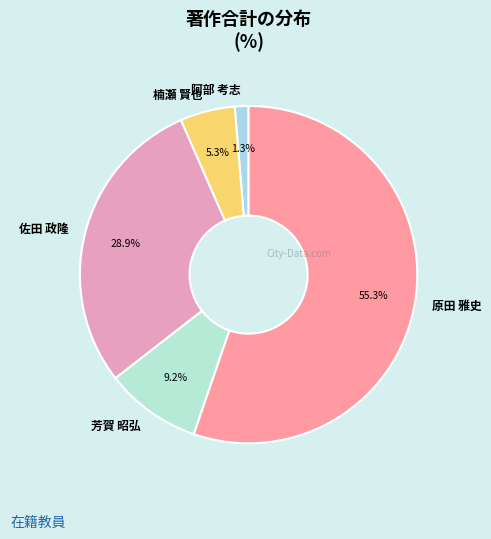

To the nearest percent, what portion does 芳賀 昭弘 represent?

9%